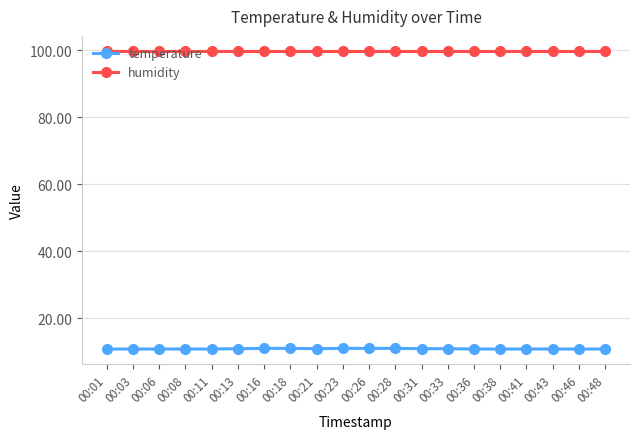

What is the lowest value of the humidity series?

99.9